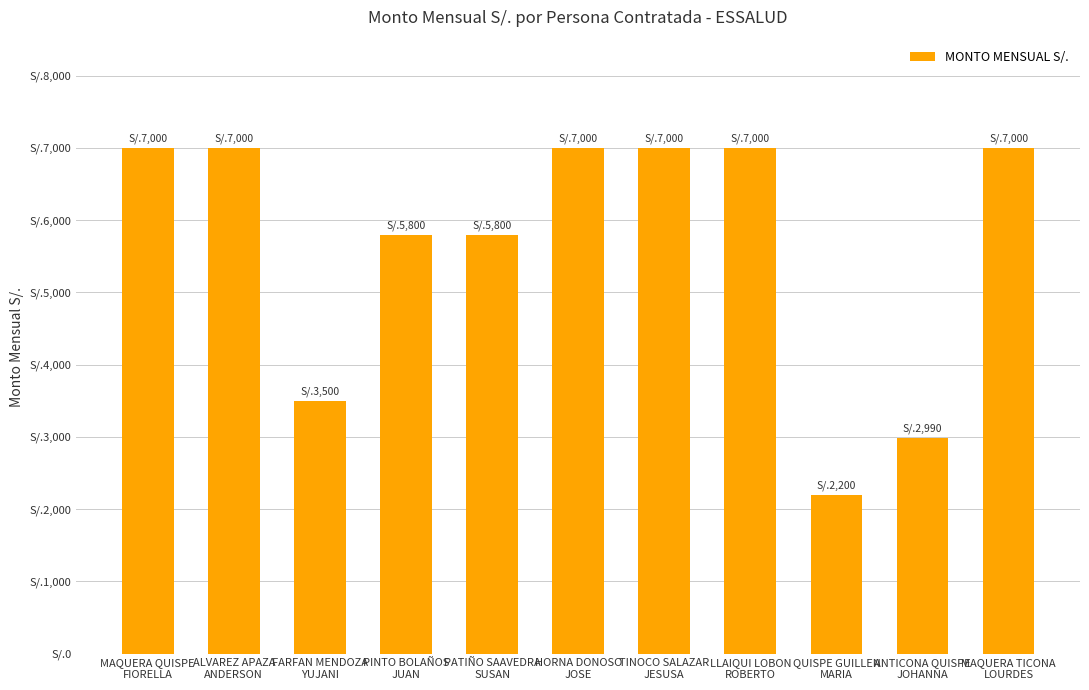

Are the bars horizontal?

No